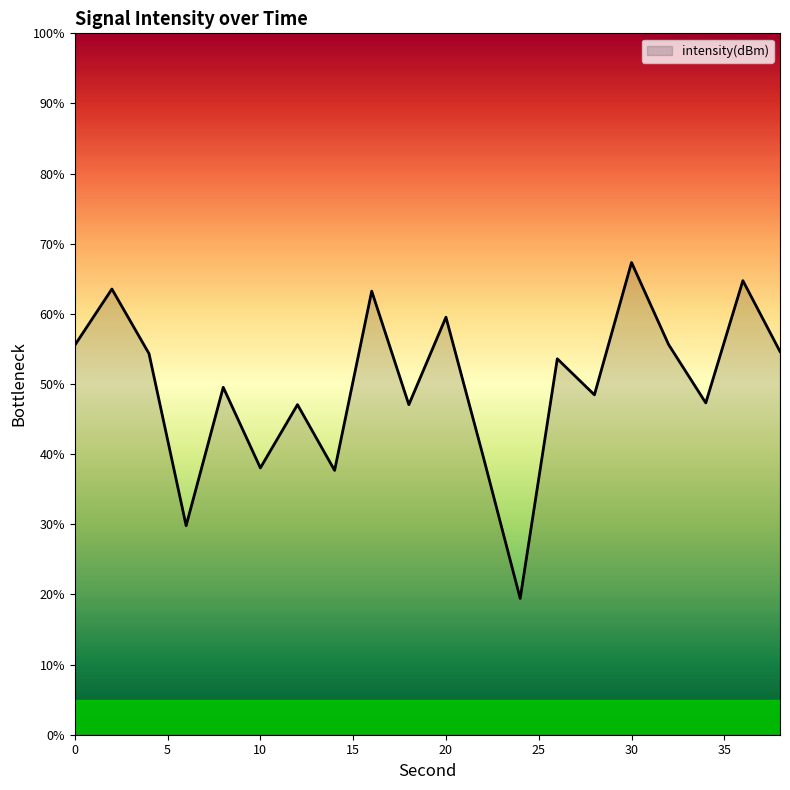

What is the difference between the maximum and minimum values?

47.9